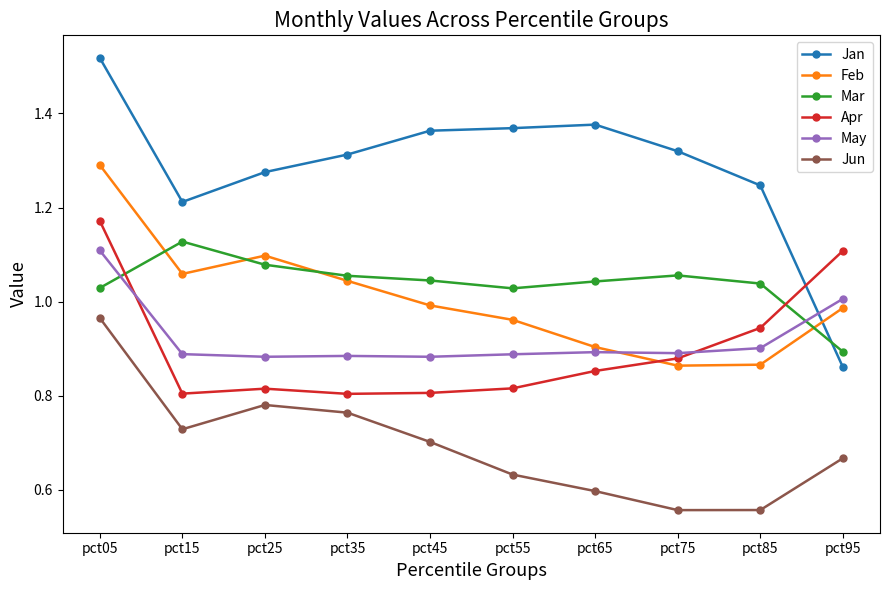

What are all the series names shown in the legend?

Jan, Feb, Mar, Apr, May, Jun